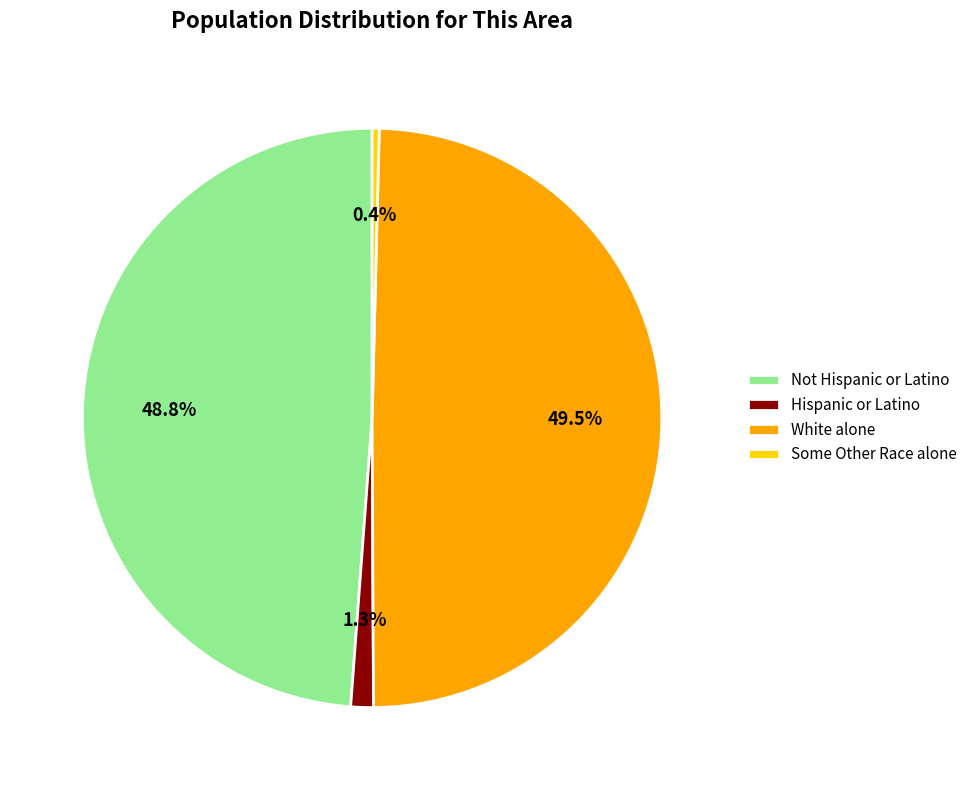

What percentage is the Not Hispanic or Latino slice, to the nearest percent?

49%